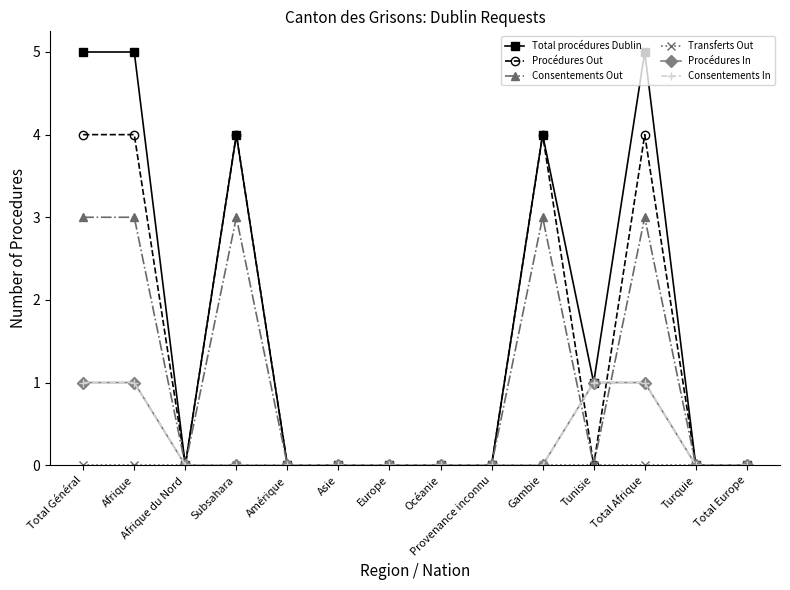

Does the chart display data point markers on the line(s)?

Yes